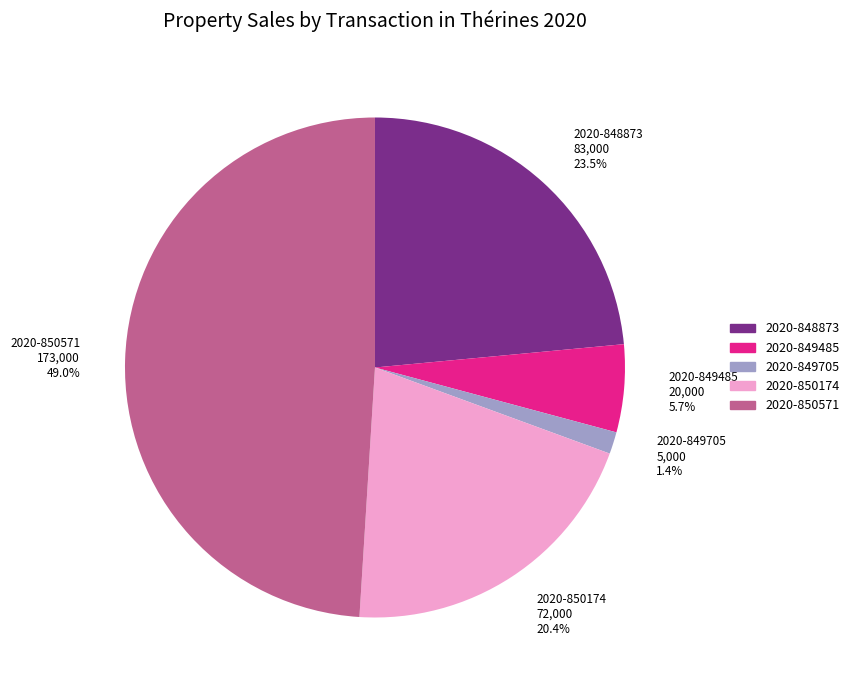

To the nearest percent, what portion does 2020-850571 represent?

49%